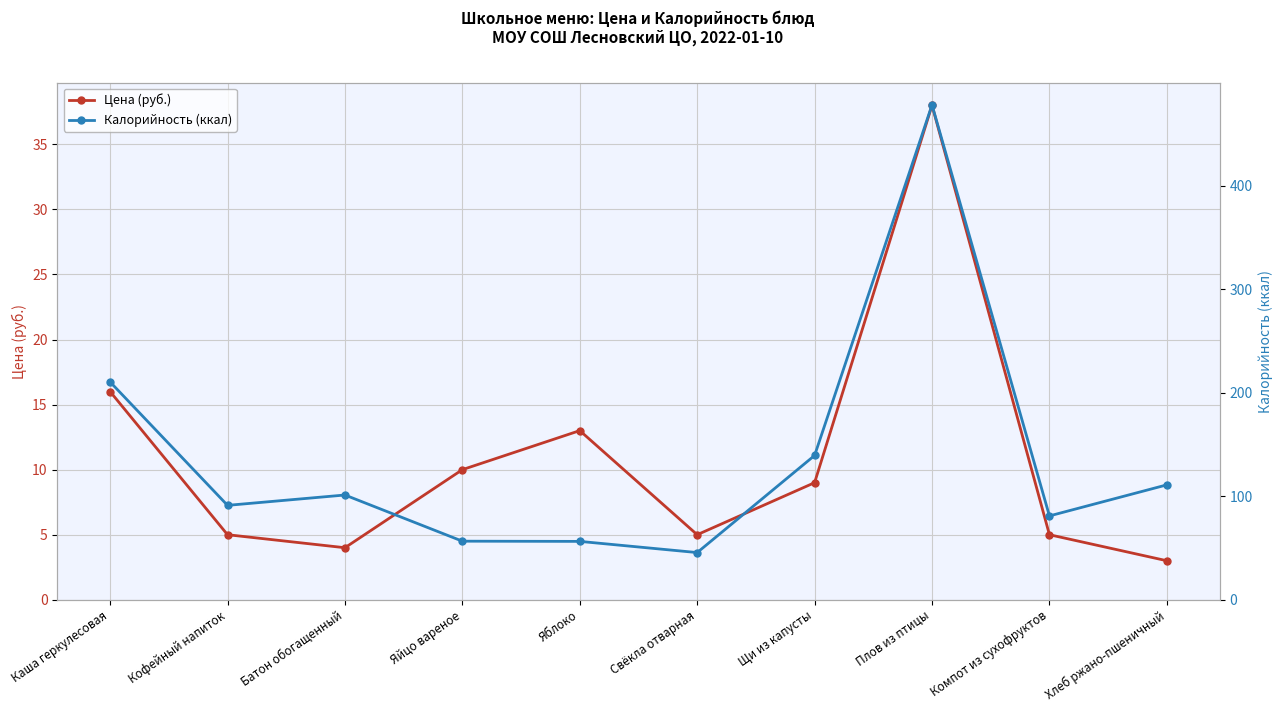

At which label is Цена (руб.) closest to 20?

Каша геркулесовая